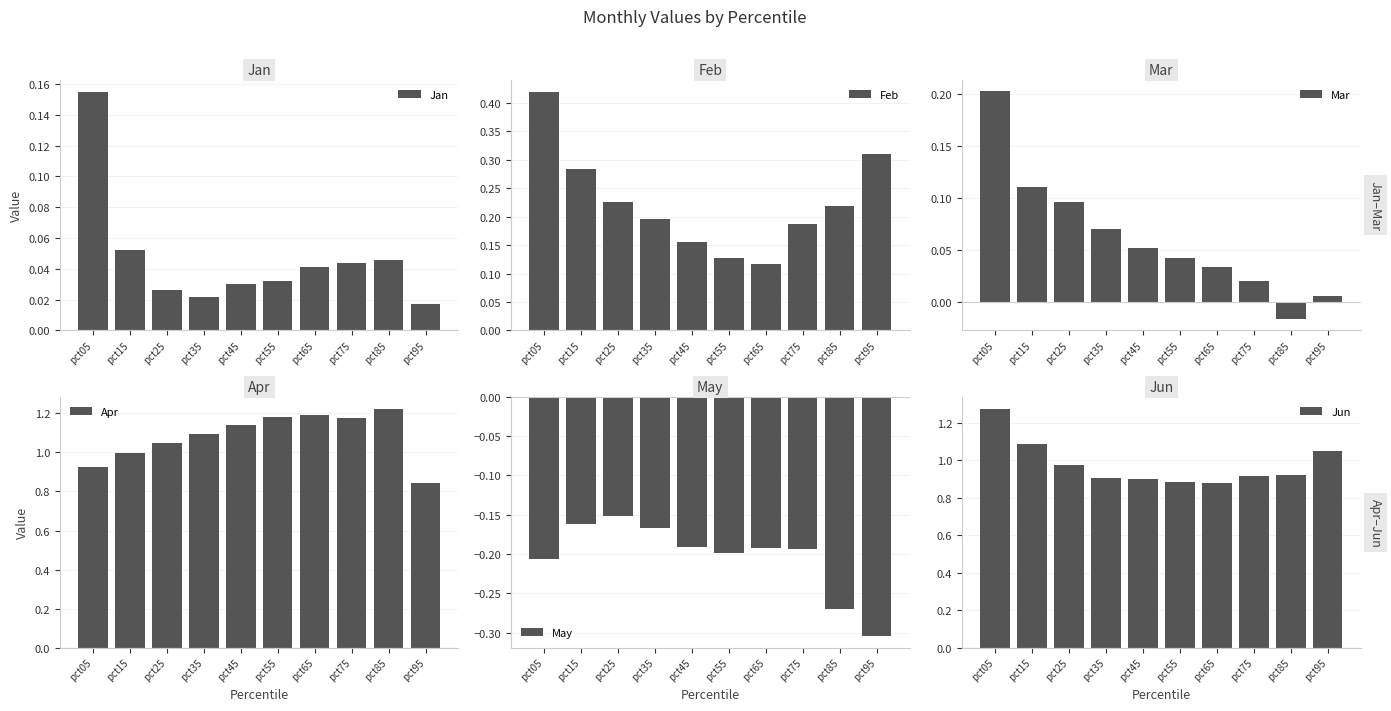

Is it true that Jan equals 0.0 at pct25?

True